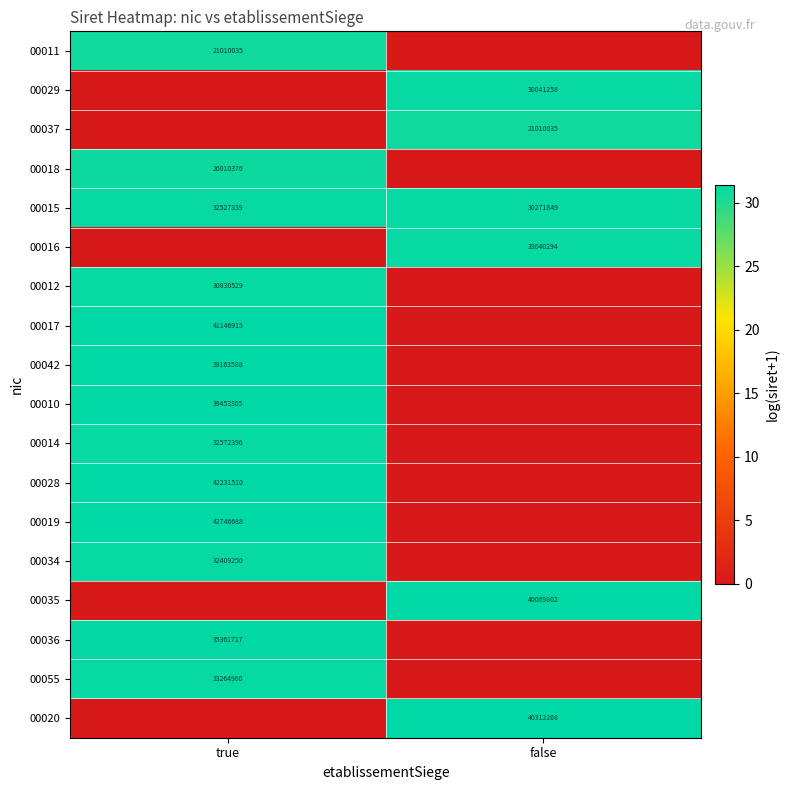

The 00018 series shows 43555577 at true. True or false?

False